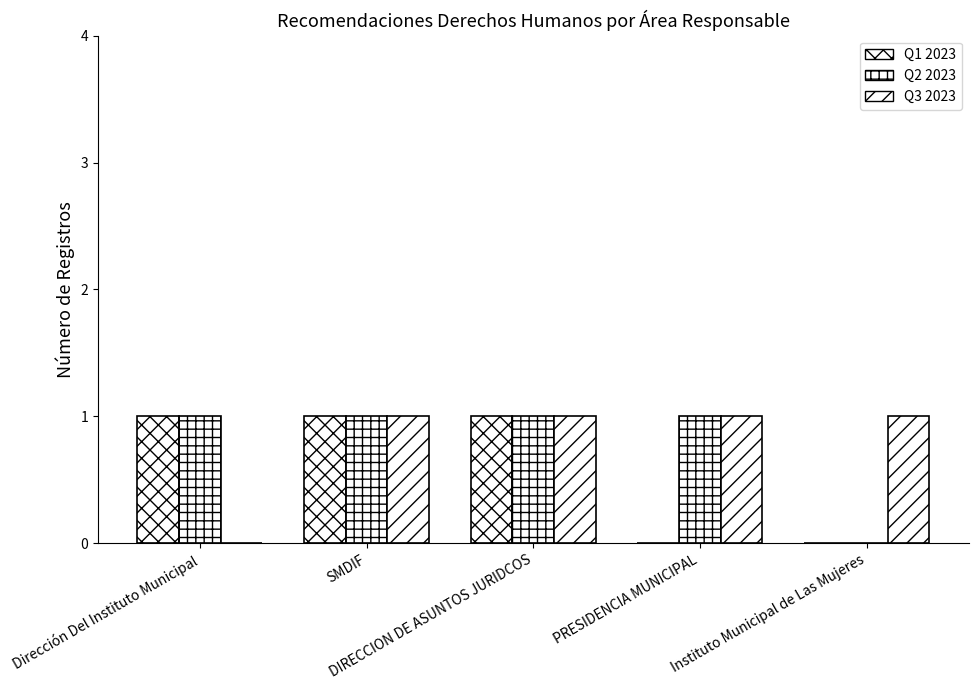

Between Dirección Del Instituto Municipal and SMDIF, which is larger?

Dirección Del Instituto Municipal